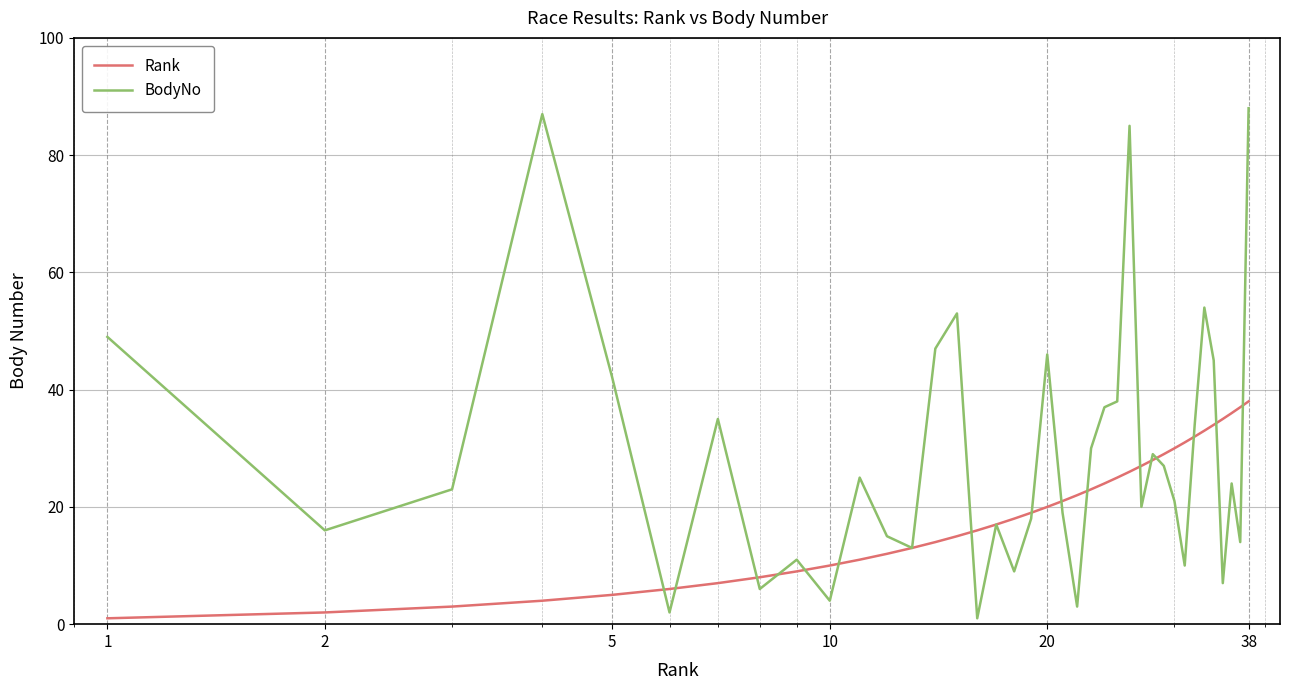

What are all the series names shown in the legend?

Rank, BodyNo